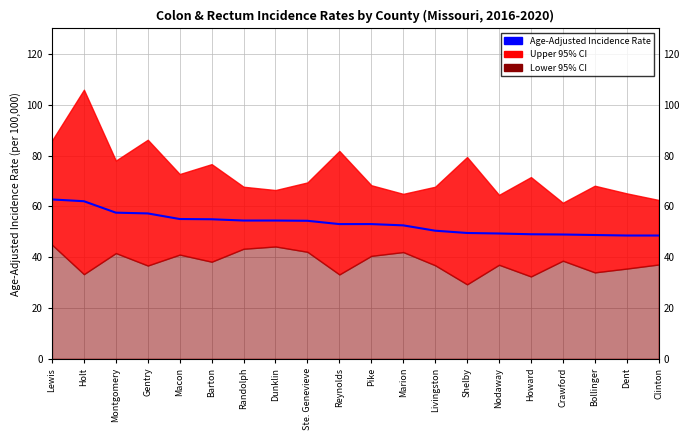

Reading left to right, list all the values displayed in this chart.

62.7	62.0	57.5	57.2	55.0	54.9	54.4	54.4	54.3	53.0	53.0	52.5	50.4	49.5	49.3	49.0	48.9	48.7	48.5	48.5